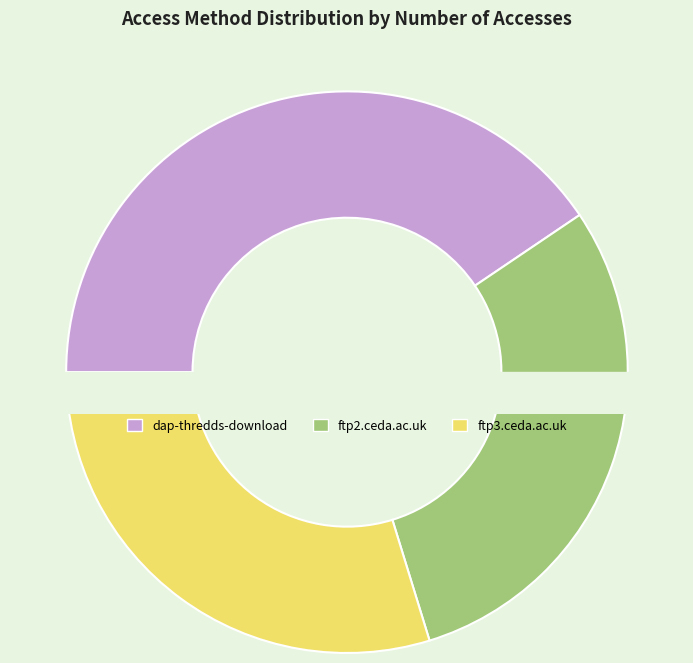

How many slices are in this pie chart?

3